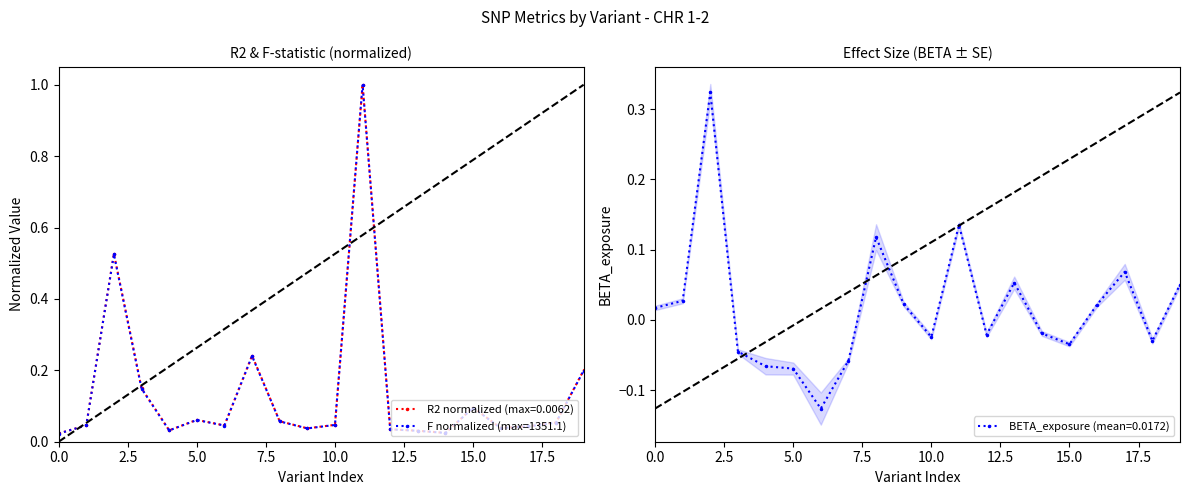

Does the chart display data point markers on the line(s)?

Yes